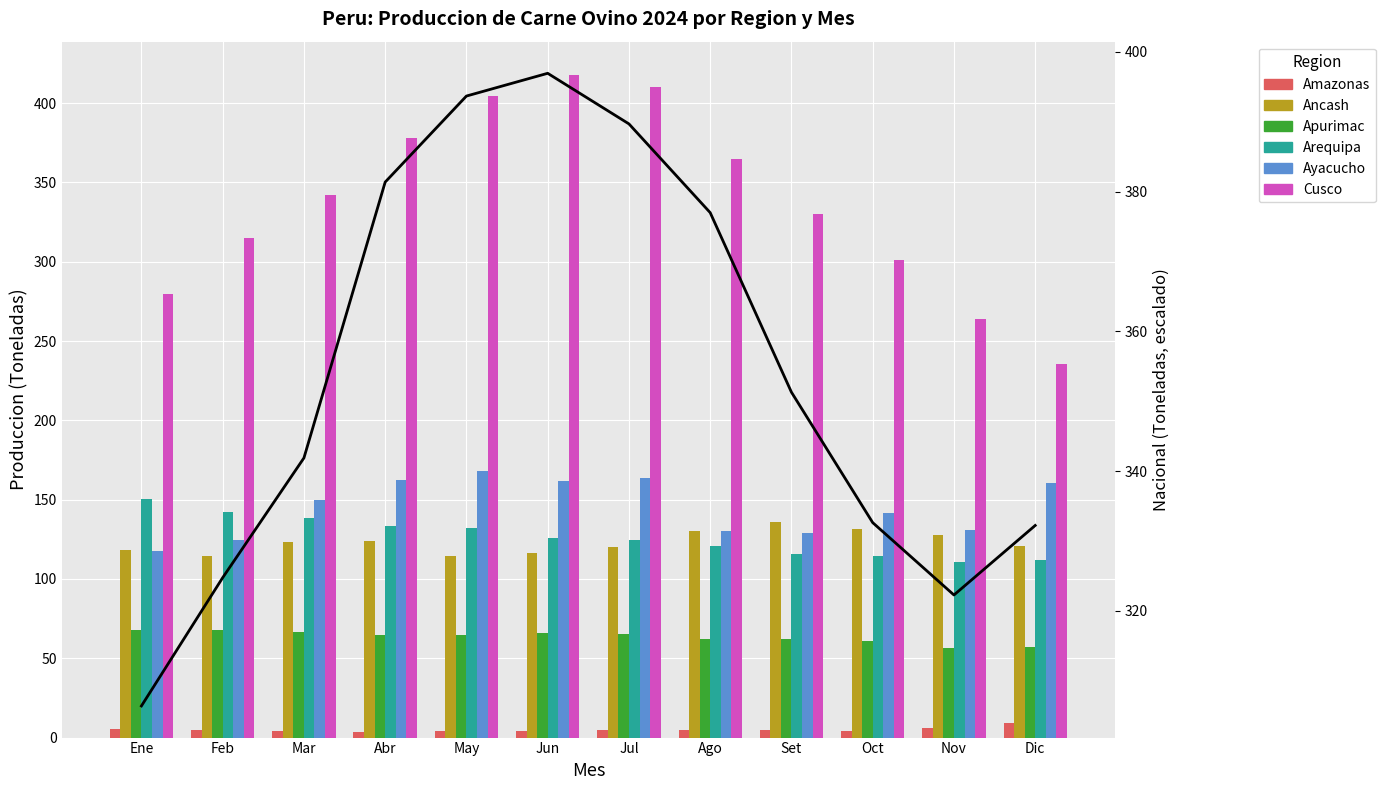

How many categories are shown in the chart?

12